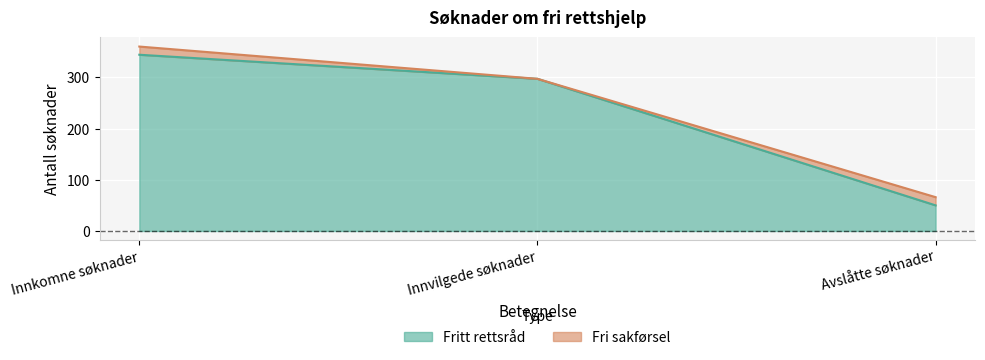

How many values are between 50 and 344?

3